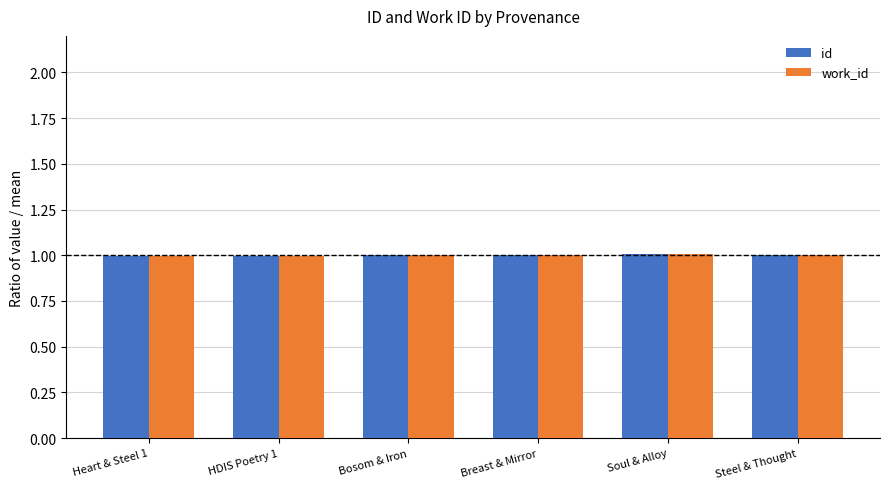

What is the smallest value displayed?

1.0